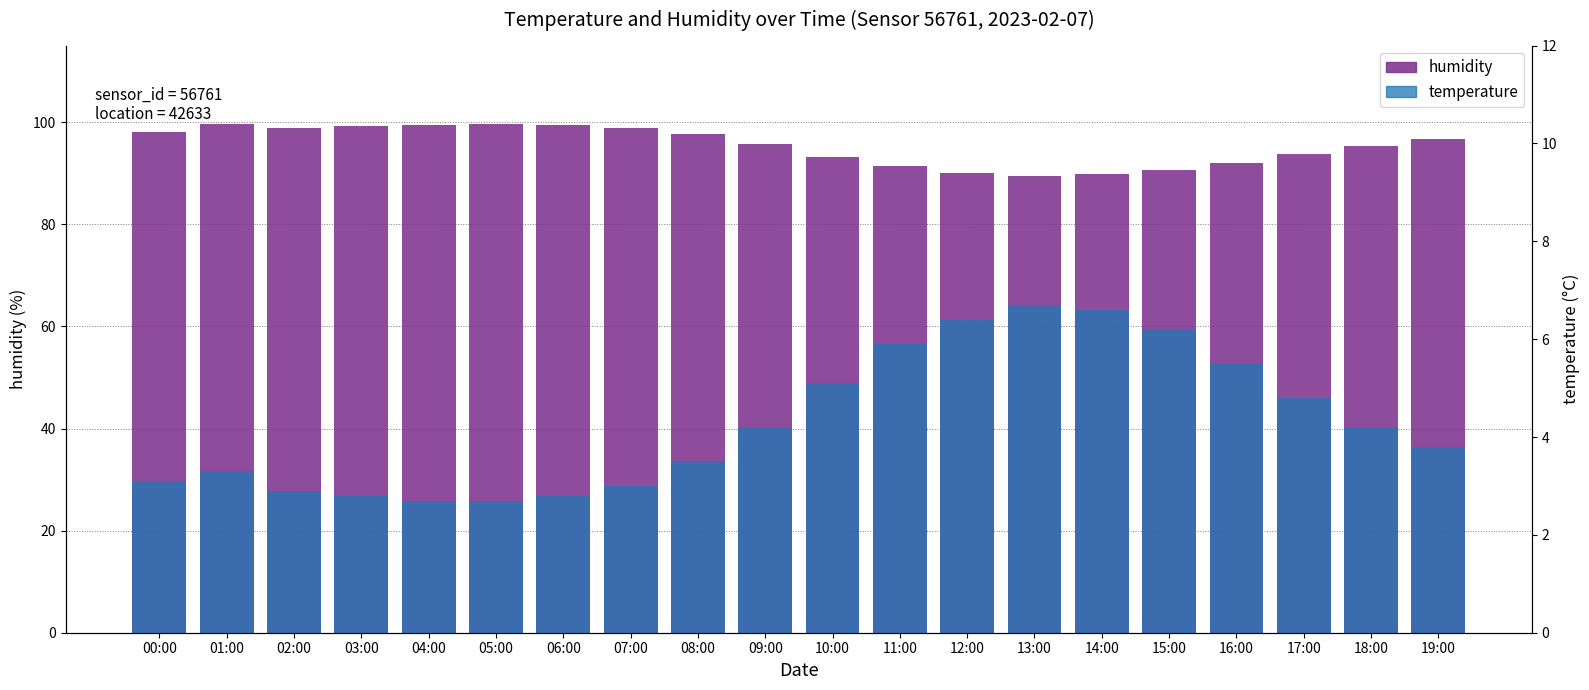

What is the label of the 18th bar from the right?

02:00